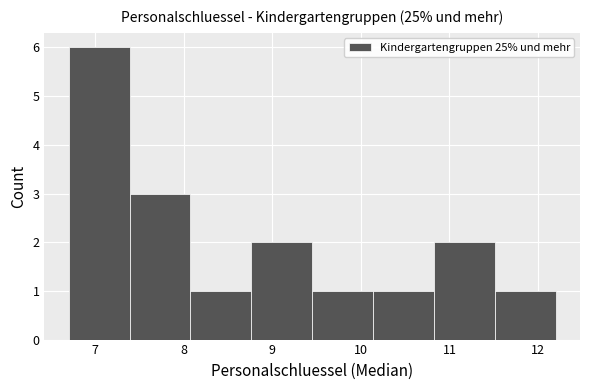

How tall is the bar that spans 7.4 to 8.1 on the x-axis? Neither the bar edges nor the heights are printed on the chart, so give them approximately, as read against the axes.

3